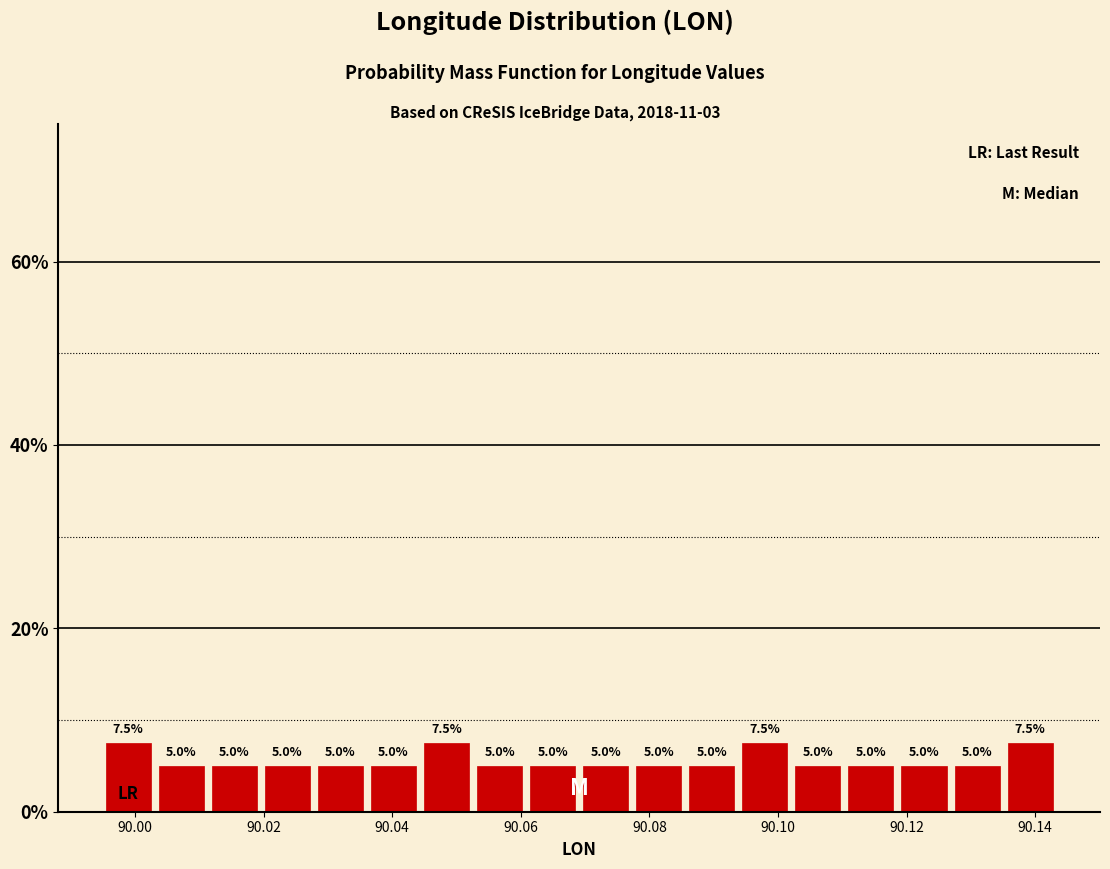

What is the height of the bar covering 90.012 to 90.020 on the x-axis? The bar edges are not printed on the chart, so give them approximately, as read against the axis.

5.0